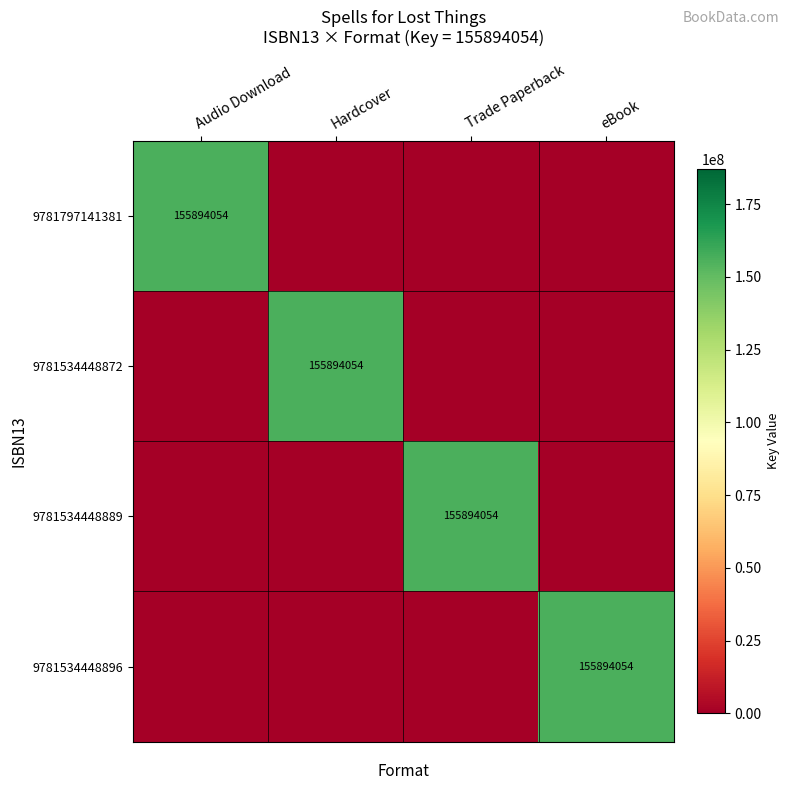

True or false: 9781534448872 has a value of 36554772 at Hardcover.

False